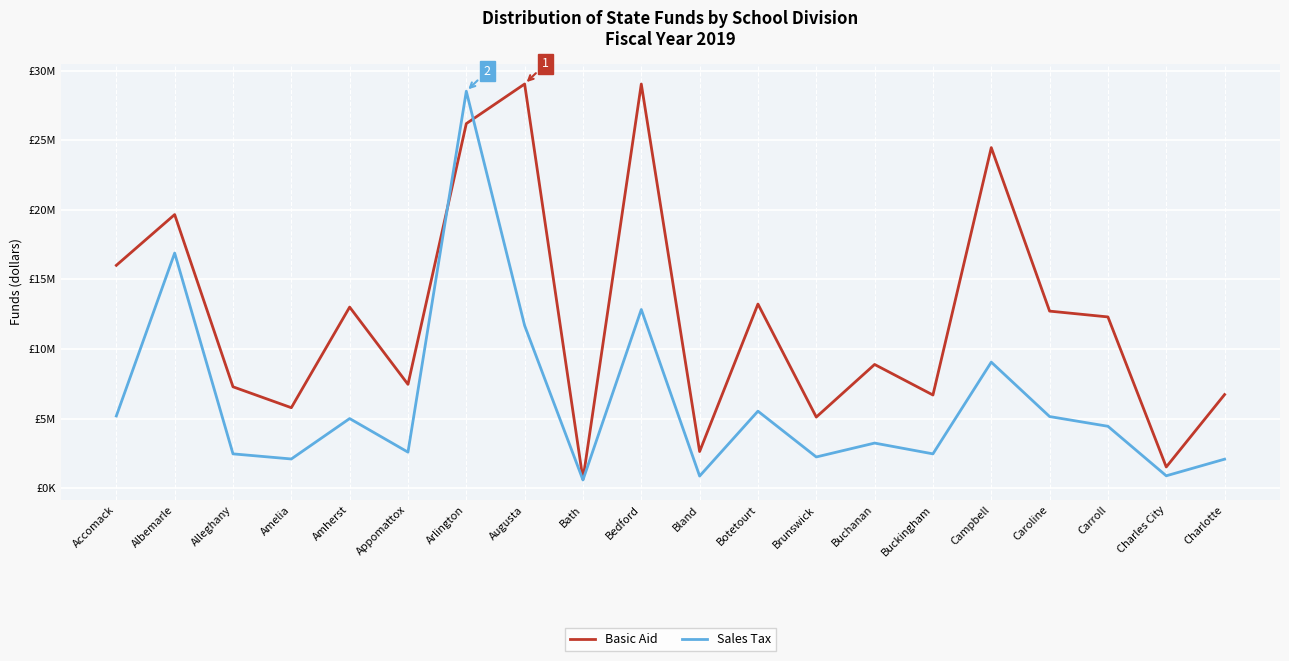

Where do Basic Aid and Sales Tax first cross each other?

Appomattox and Arlington